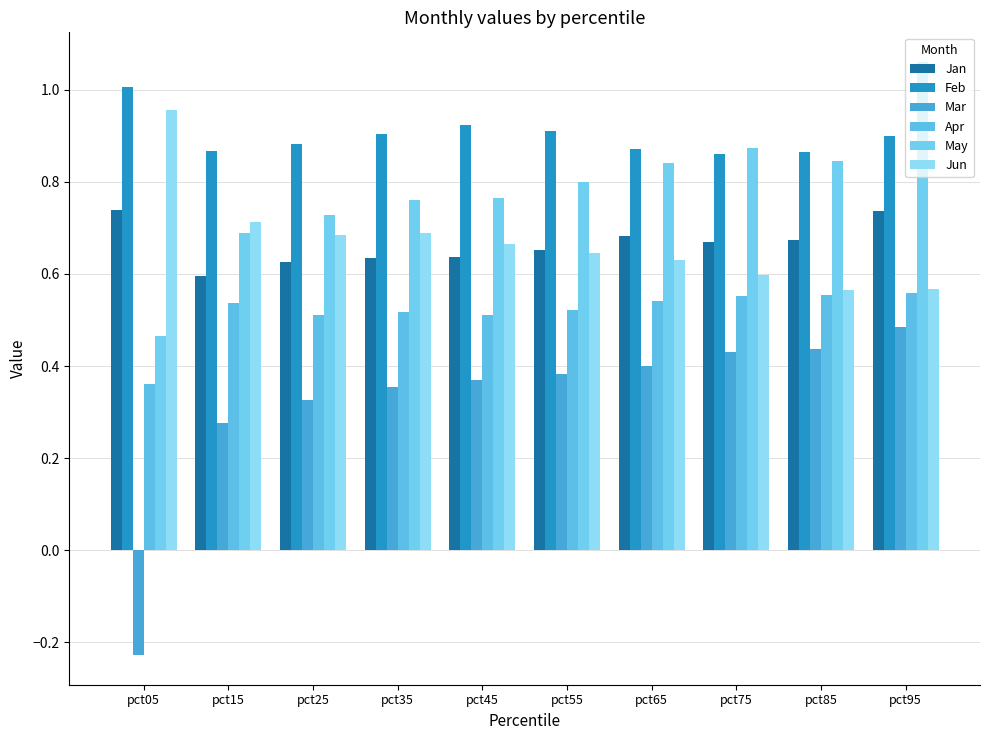

The Mar series shows -0.1 at pct05. True or false?

False